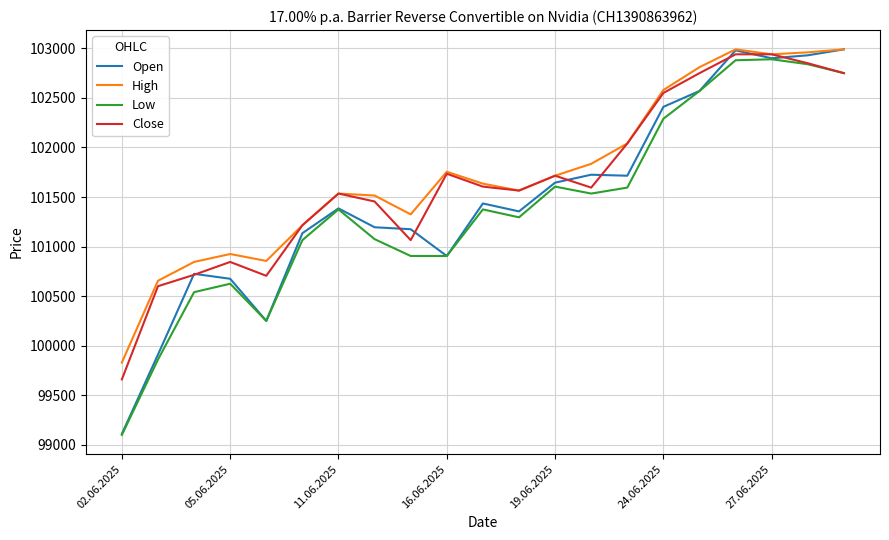

How many distinct data groups are displayed?

4